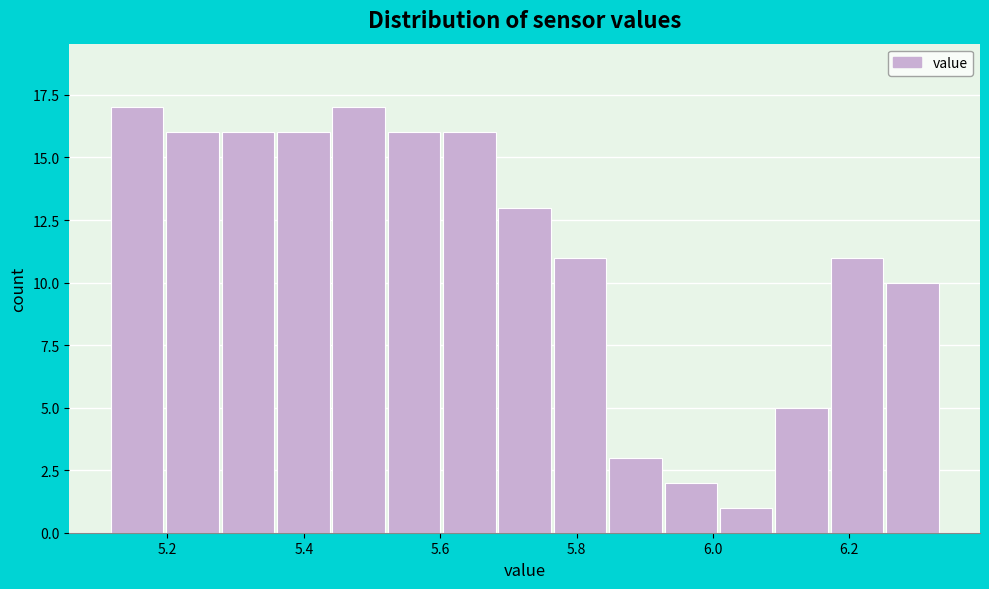

Reading left to right, transcribe this chart: for each bar, give the range it covers on the x-axis and its height. Neither the bar edges nor the heights are printed on the chart, so give them approximately, as read against the axes.

5.12 to 5.20: 17
5.20 to 5.28: 16
5.28 to 5.36: 16
5.36 to 5.44: 16
5.44 to 5.52: 17
5.52 to 5.60: 16
5.60 to 5.68: 16
5.68 to 5.76: 13
5.76 to 5.84: 11
5.84 to 5.92: 3
5.92 to 6.02: 2
6.02 to 6.10: 1
6.10 to 6.18: 5
6.18 to 6.26: 11
6.26 to 6.34: 10